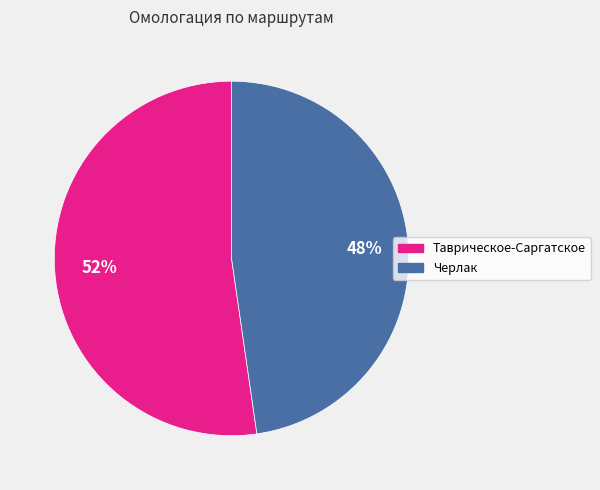

True or false: Таврическое-Саргатское accounts for 52% of the total.

True